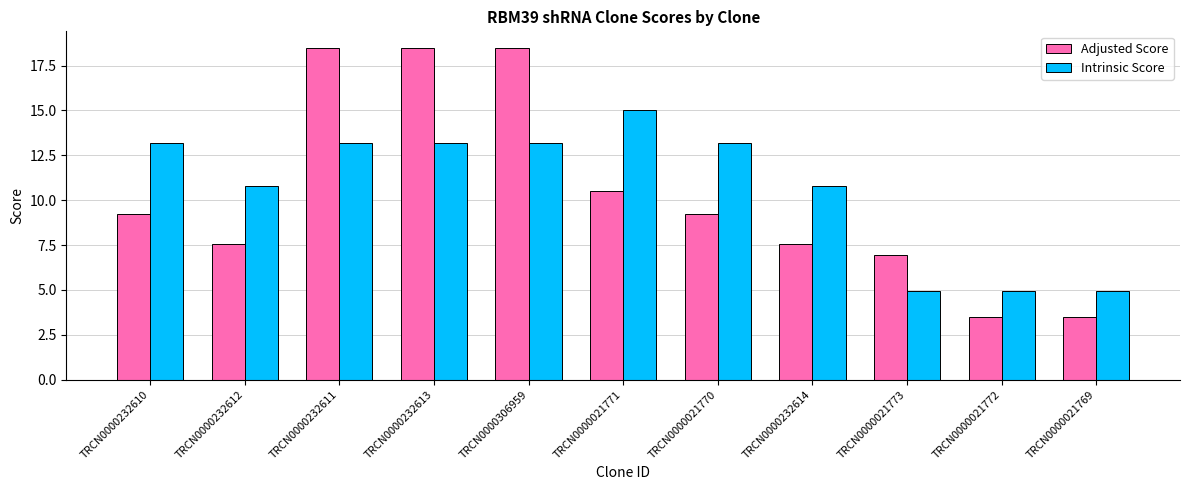

What is the difference between the Intrinsic Score values at TRCN0000232612 and TRCN0000306959?

2.4